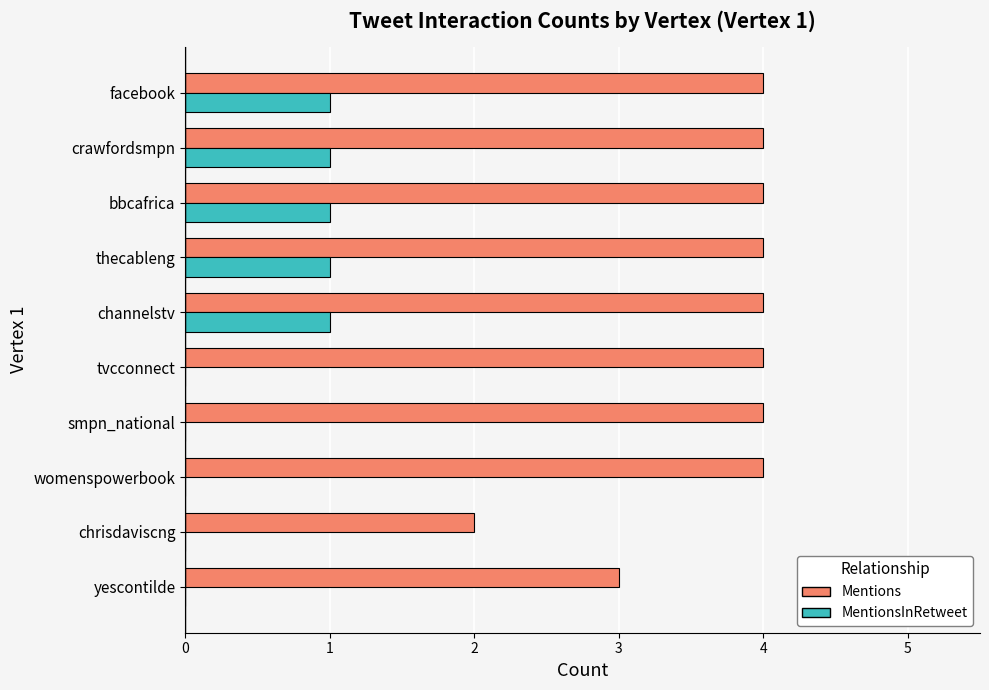

What is the total value across all series at bbcafrica?

5